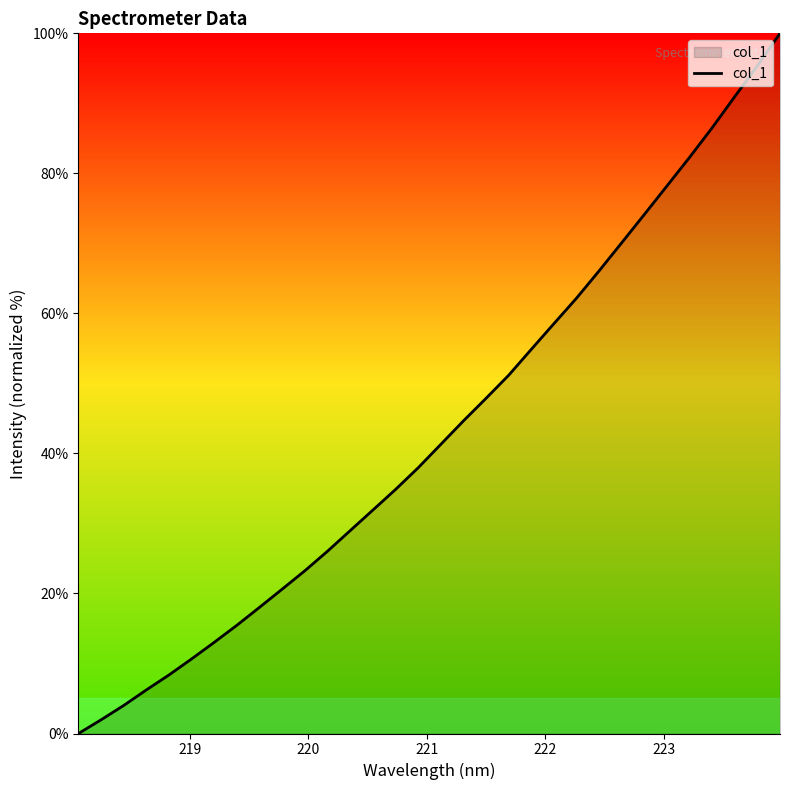

What is the greatest value displayed?

100.0